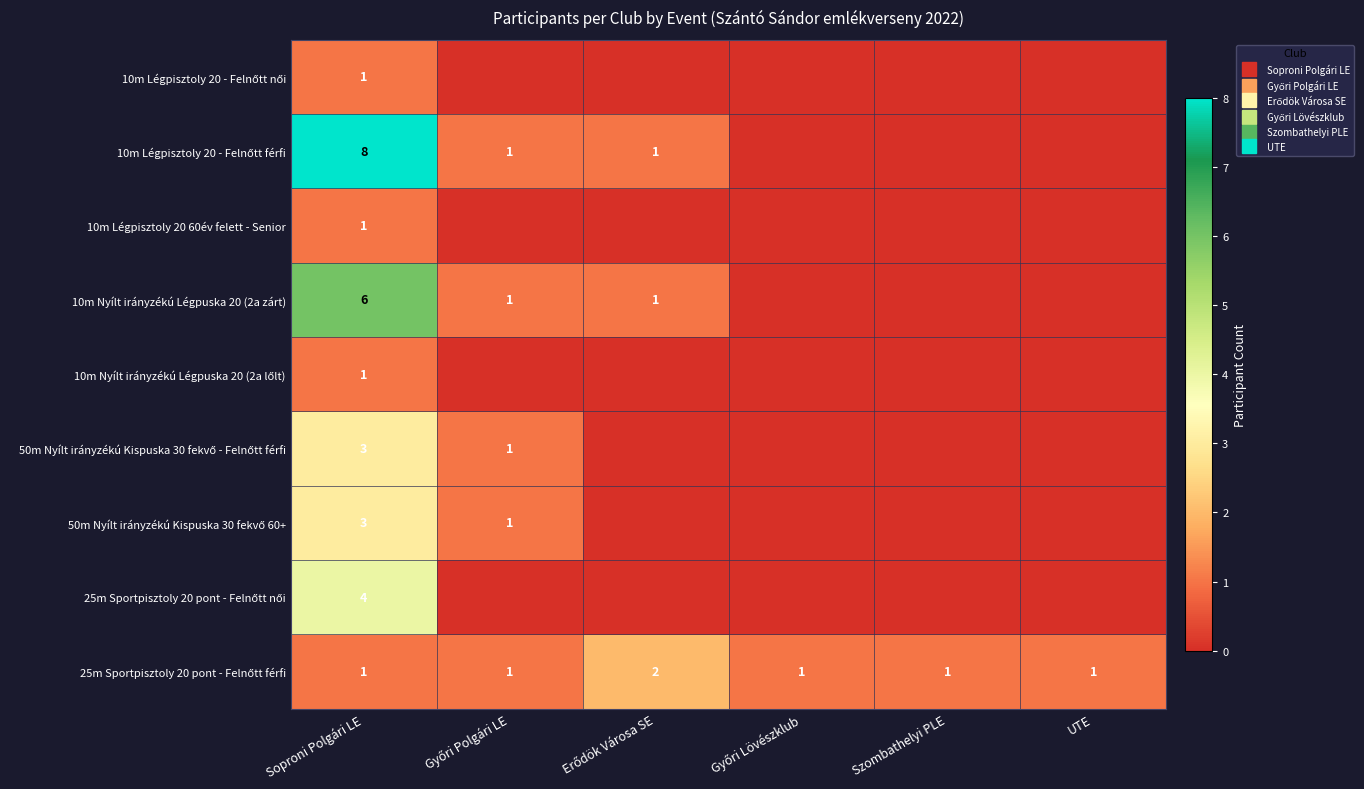

At which category is the sum across all series the highest?

Soproni Polgári LE